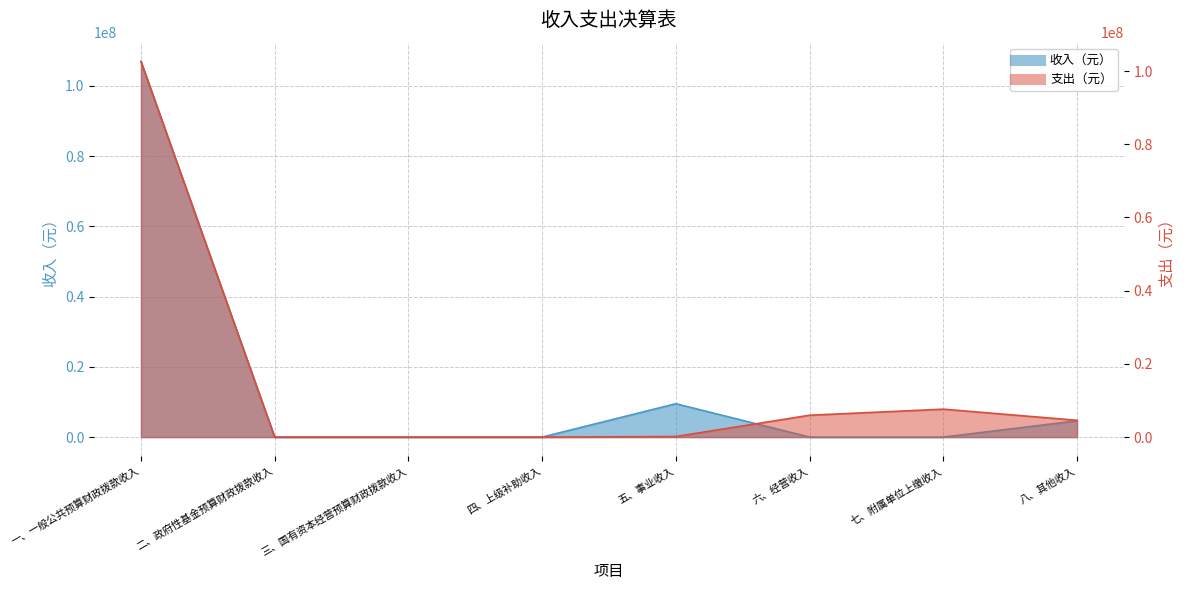

What position from the left is 一、一般公共预算财政拨款收入?

1